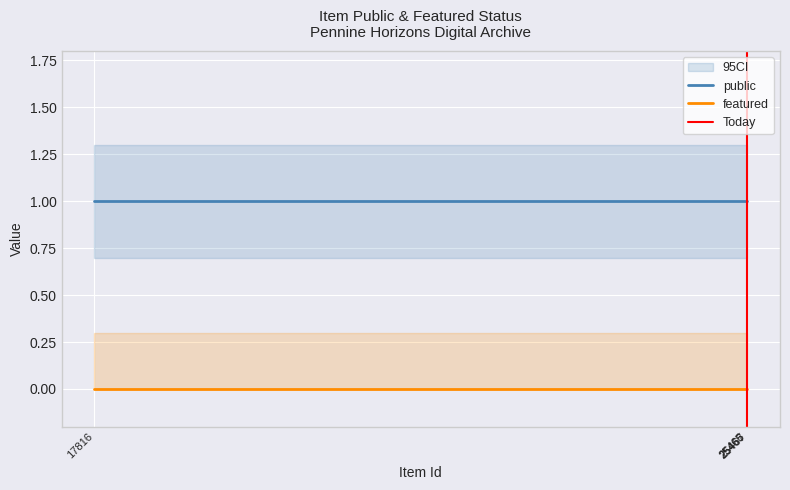

True or false: public and featured cross at least once.

False